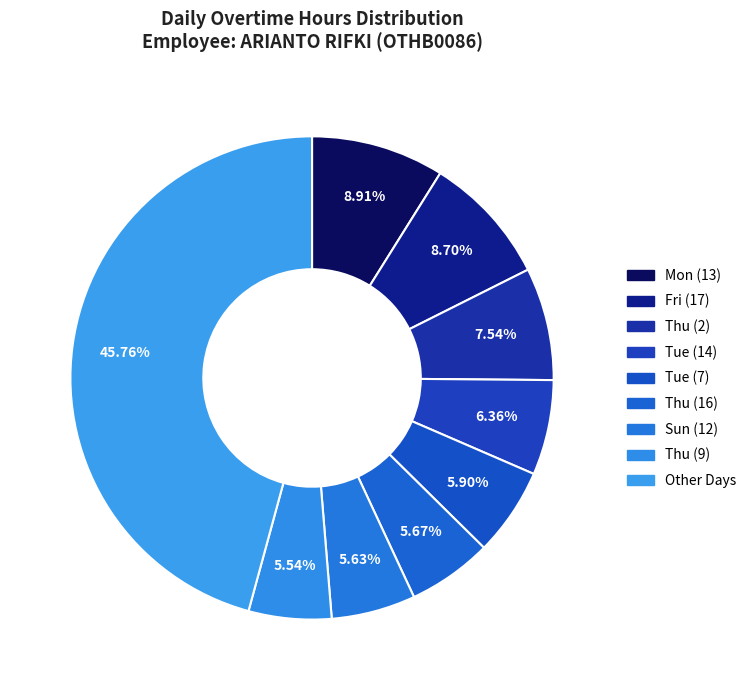

How many slices are in this pie chart?

9